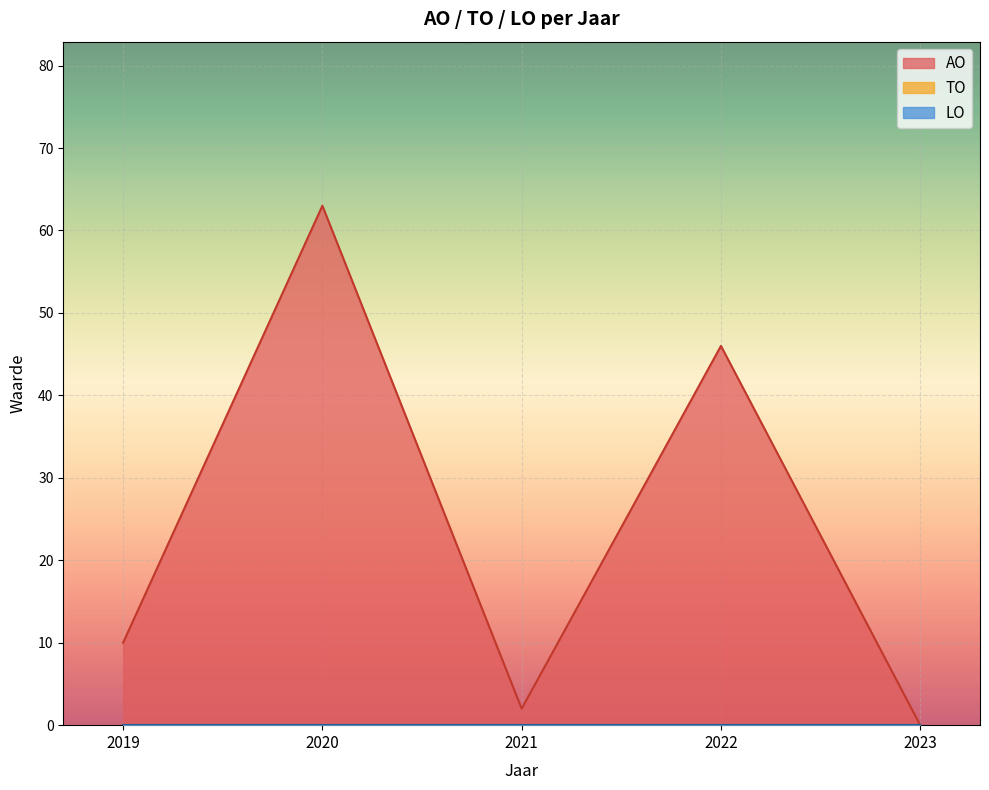

At which category is the sum across all series the highest?

2020 uitvoering